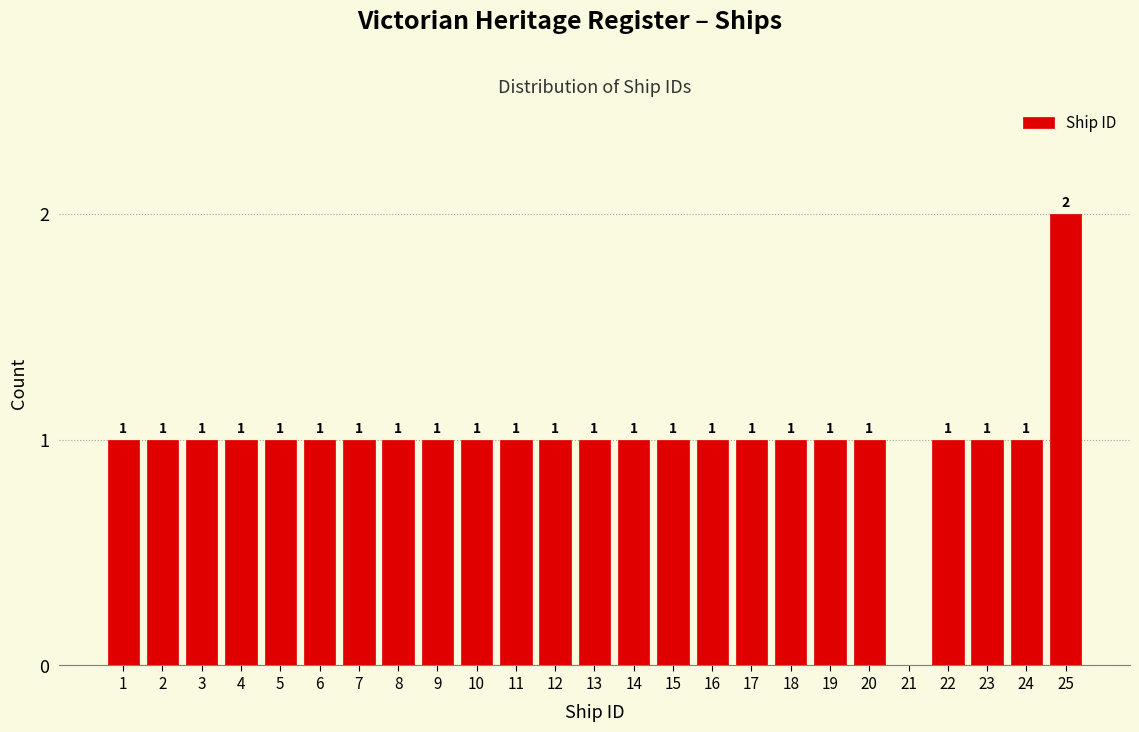

Reading right to left, what are all the values shown in this chart?

25=2	24=1	23=1	22=1	21=0	20=1	19=1	18=1	17=1	16=1	15=1	14=1	13=1	12=1	11=1	10=1	9=1	8=1	7=1	6=1	5=1	4=1	3=1	2=1	1=1